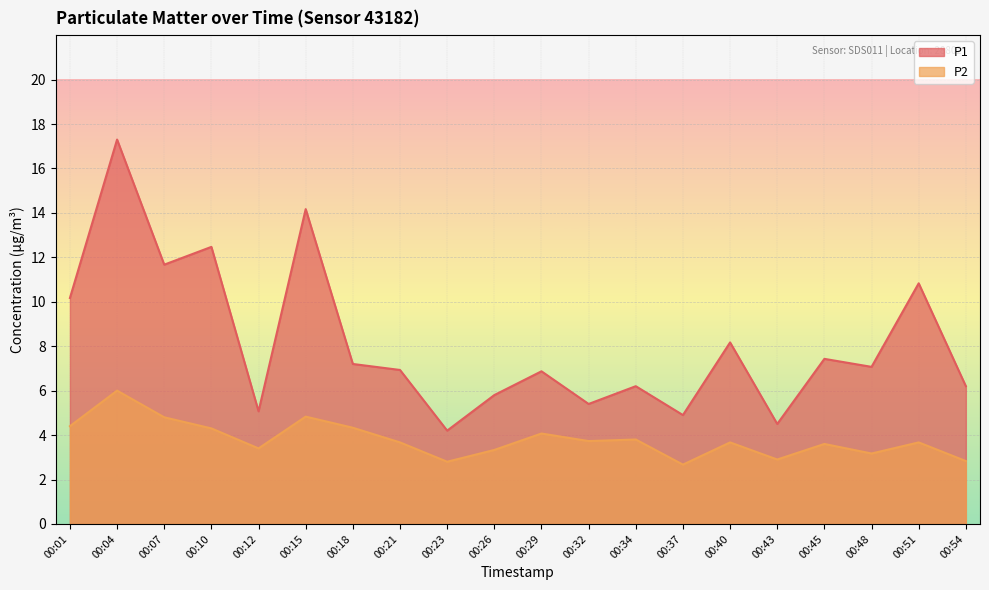

True or false: P2 has a value of 2.2 at 00:51.

False